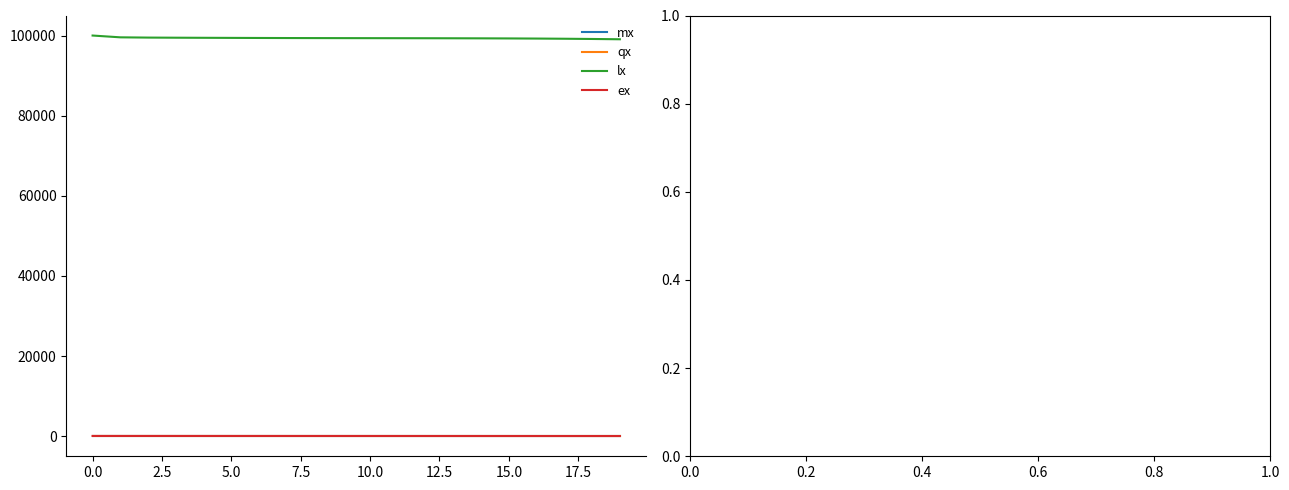

True or false: ex and lx cross at least once.

False